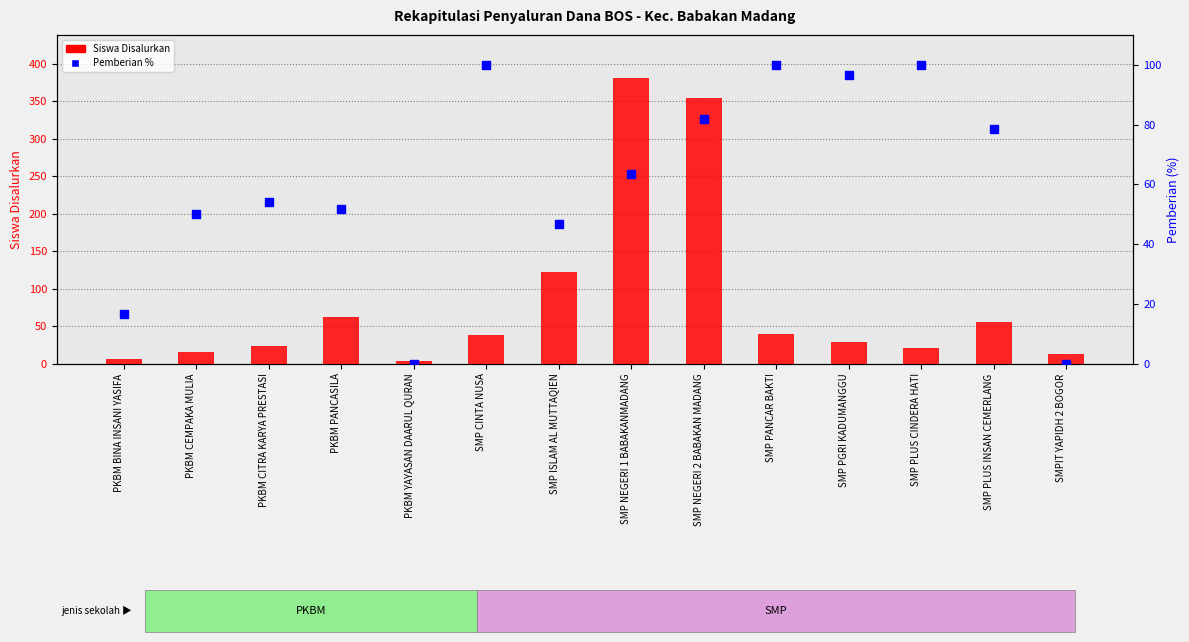

Which series reaches the maximum Y coordinate?

Siswa Disalurkan